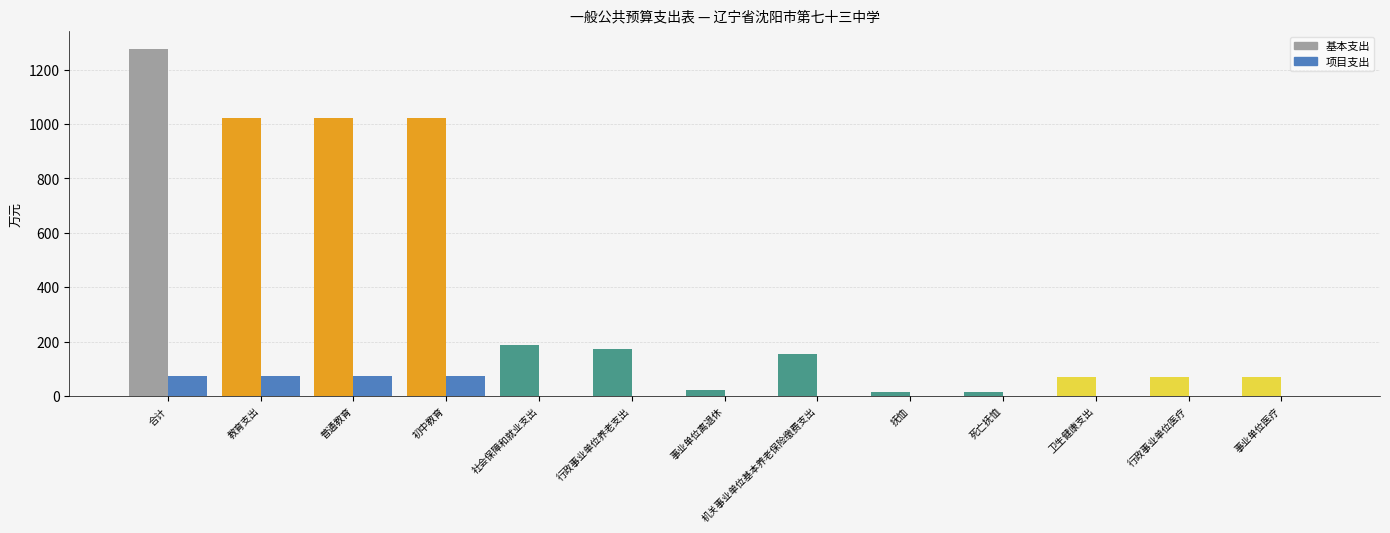

Reading right to left, extract all data points from this chart.

基本支出: 68.1	68.1	68.1	15.4	15.4	153.3	20.0	173.2	188.6	1020.1	1020.1	1020.1	1276.8
项目支出: 0.0	0.0	0.0	0.0	0.0	0.0	0.0	0.0	0.0	73.7	73.7	73.7	73.7